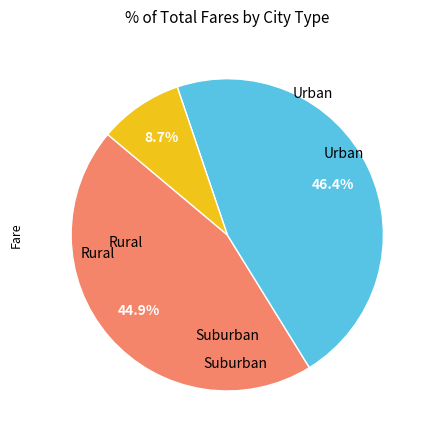

Is there a majority slice in this chart?

No